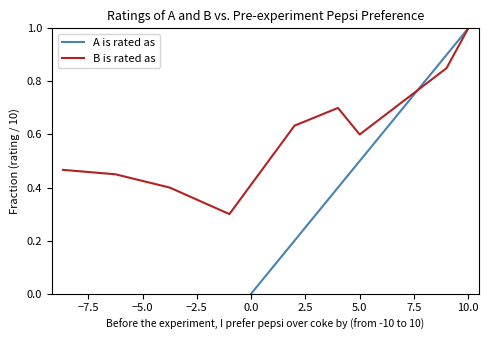

Is it true that B is rated as equals 0.6 at 5.0?

True